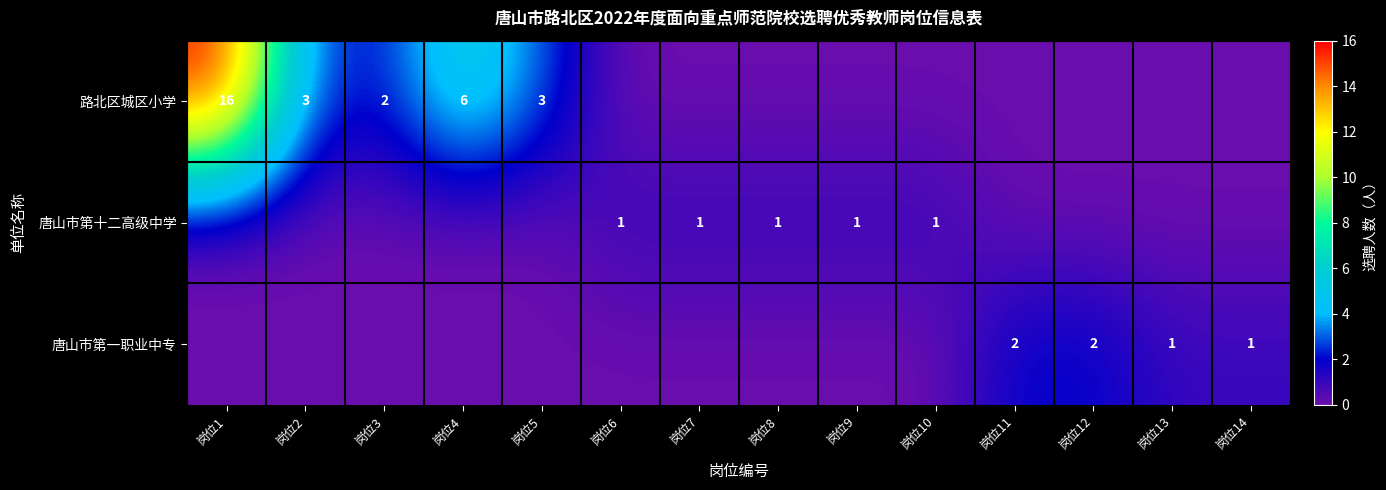

The 唐山市第一职业中专 series shows 1 at 岗位13. True or false?

True